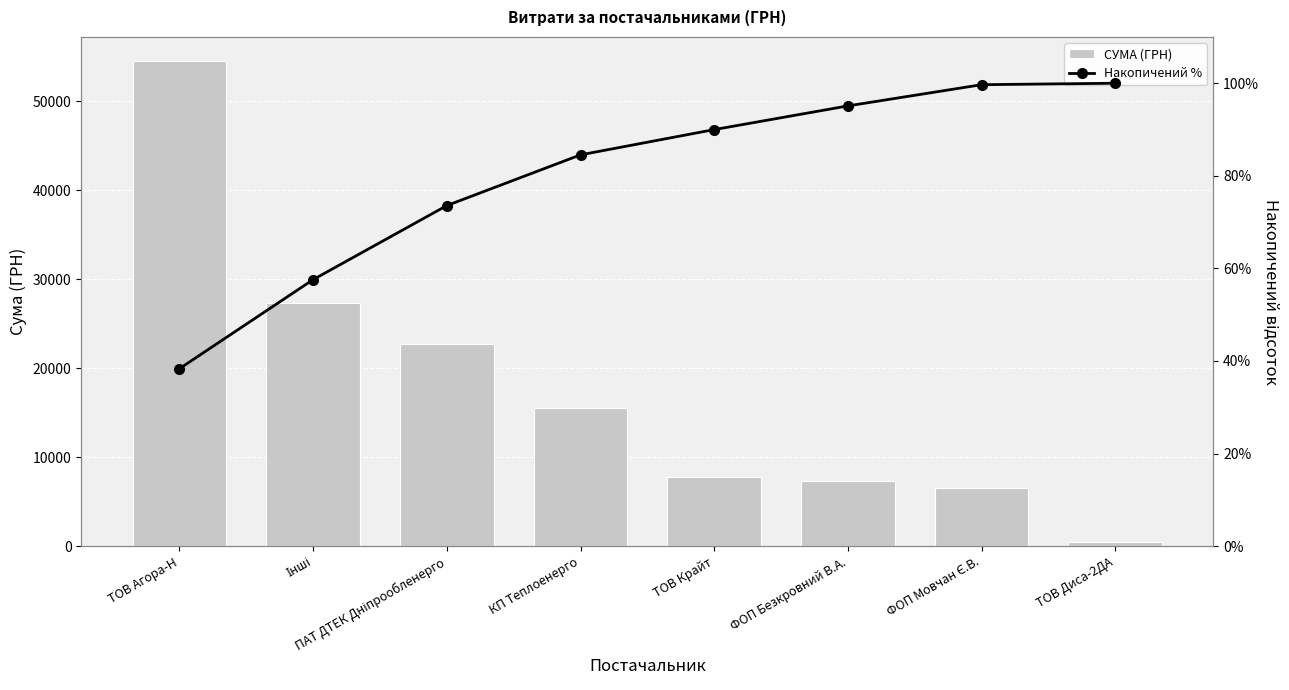

List the labels in order of СУМА (ГРН) value, smallest first.

ТОВ Диса-2ДА, ФОП Мовчан Є.В., ФОП Безкровний В.А., ТОВ Крайт, КП Теплоенерго, ПАТ ДТЕК Дніпрообленерго, Інші, ТОВ Агора-Н